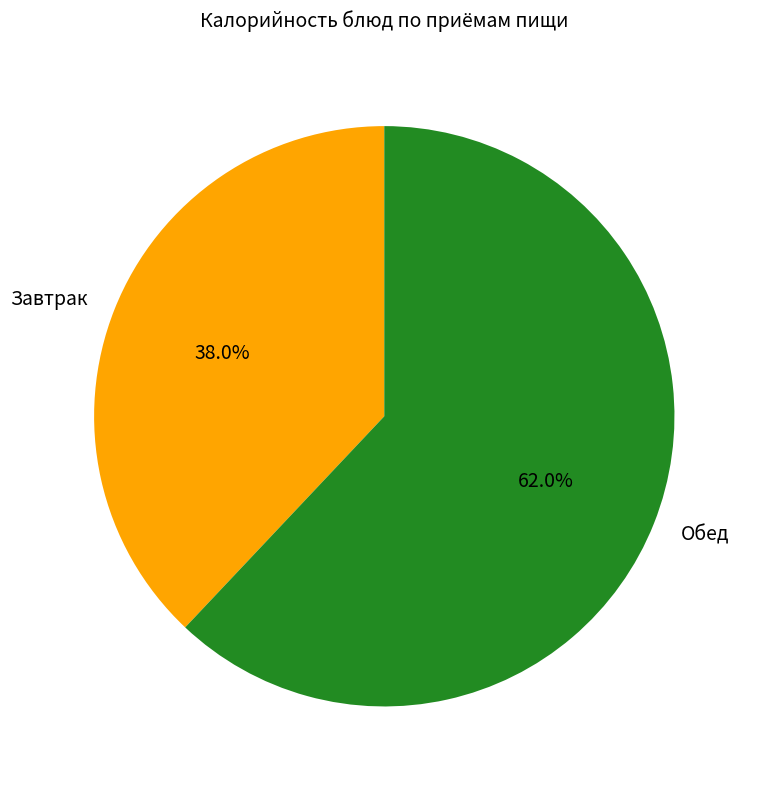

Count the number of slices in the pie.

2